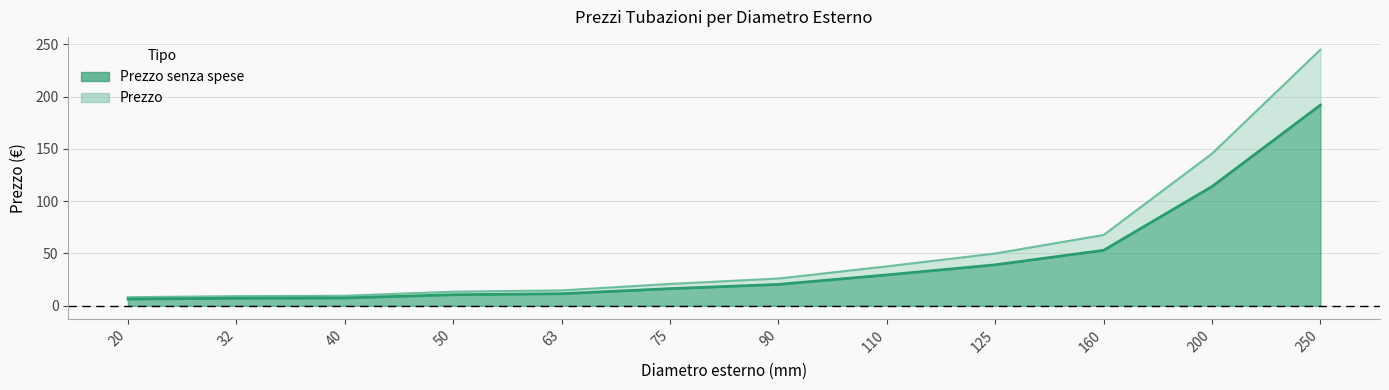

Reading left to right, extract all data points from this chart.

Prezzo senza spese: 6.4	7.2	7.5	10.6	11.5	16.4	20.4	29.5	39.2	53.0	113.9	191.8
Prezzo: 8.2	9.2	9.6	13.5	14.7	20.9	26.1	37.7	50.0	67.7	145.4	244.8